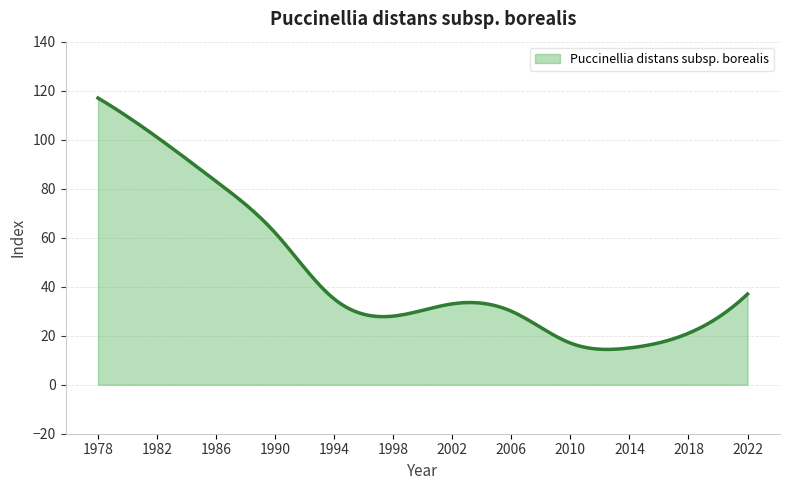

What is the minimum value shown in the chart?

14.4